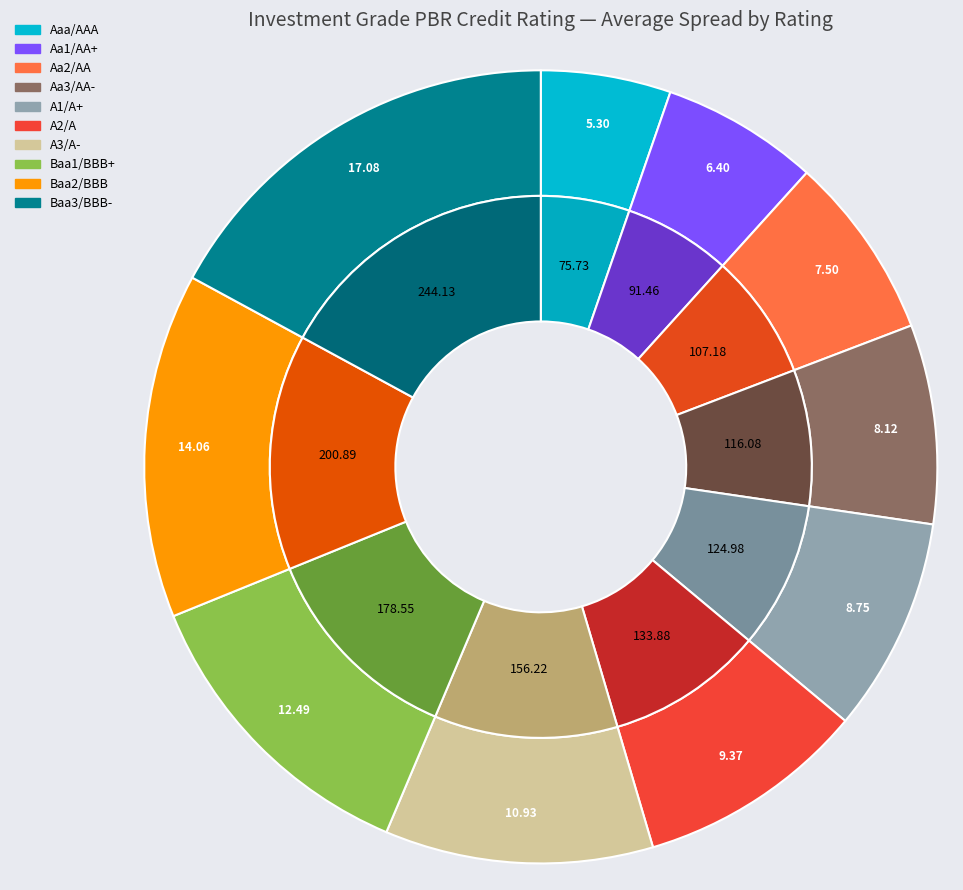

Rank the categories by value from highest to lowest.

Baa3/BBB-, Baa2/BBB, Baa1/BBB+, A3/A-, A2/A, A1/A+, Aa3/AA-, Aa2/AA, Aa1/AA+, Aaa/AAA